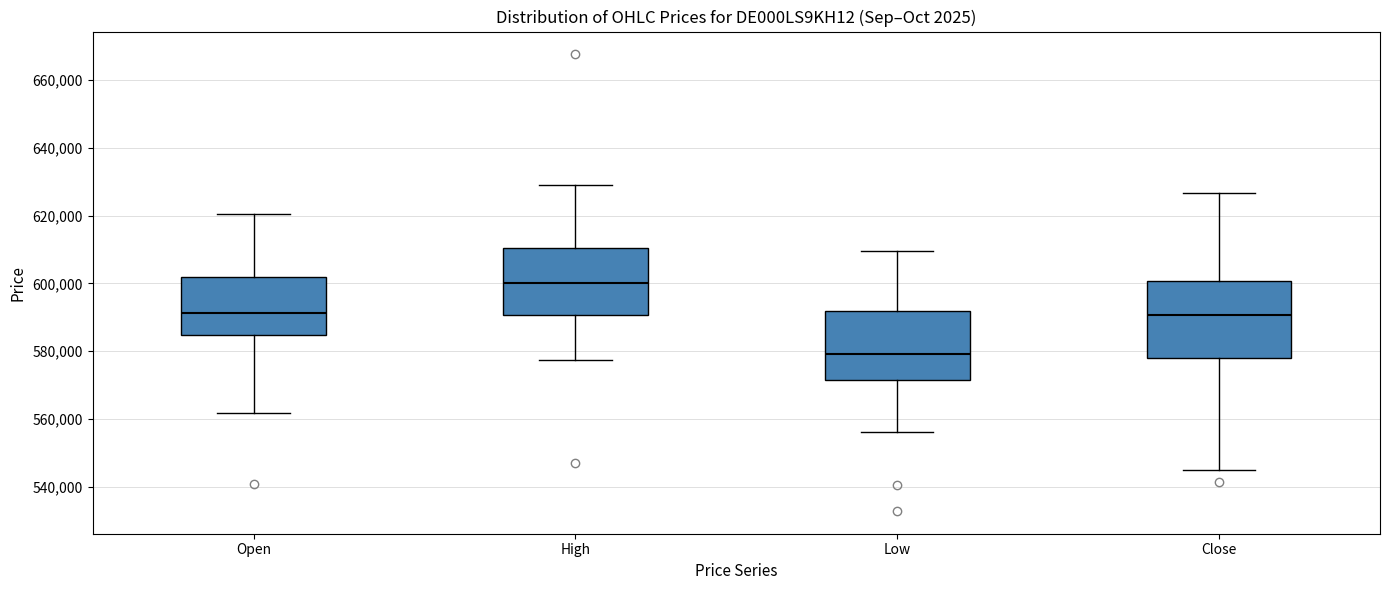

Comparing the boxes themselves (not the whiskers), which one is the tallest?

Close